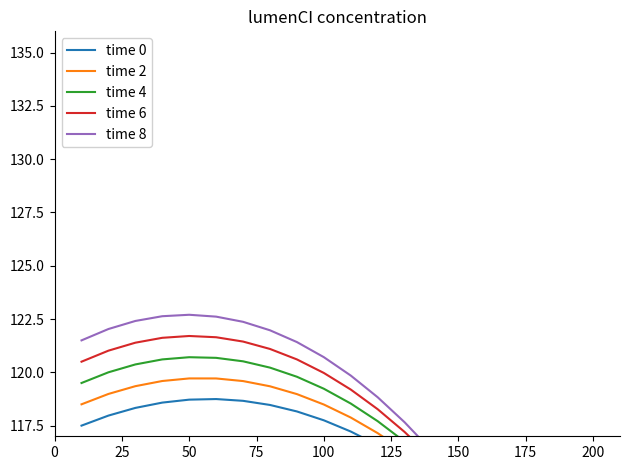

Which series has the widest spread of values?

time 8